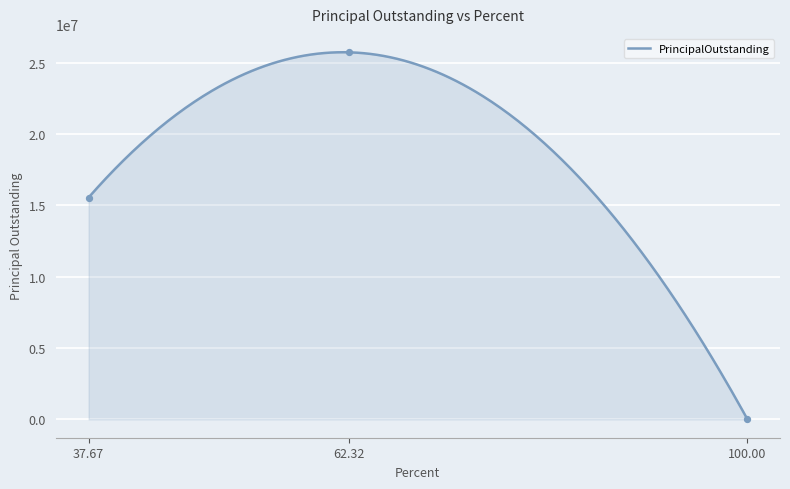

Which has a higher value, 100.0 or 62.32?

62.32